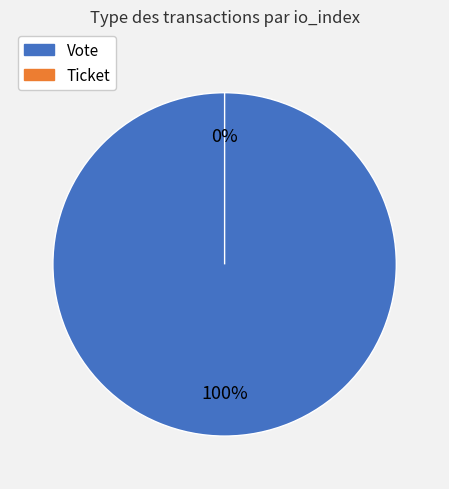

Combined, do Vote and Ticket account for over 50%?

Yes